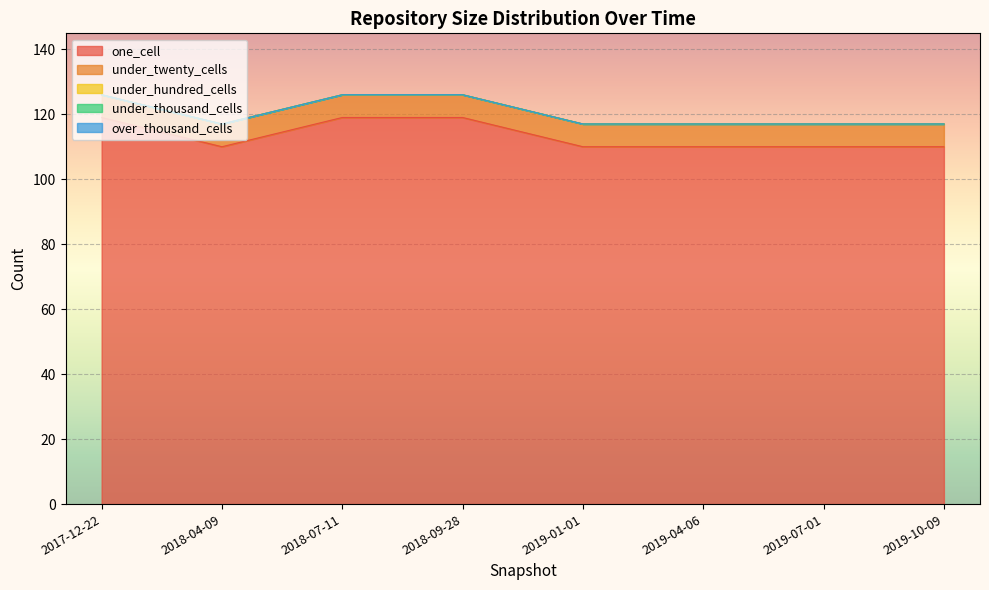

Reading left to right, what are all the values shown in this chart?

one_cell: 2017-12-22=119	2018-04-09=110	2018-07-11=119	2018-09-28=119	2019-01-01=110	2019-04-06=110	2019-07-01=110	2019-10-09=110
under_twenty_cells: 2017-12-22=7	2018-04-09=7	2018-07-11=7	2018-09-28=7	2019-01-01=7	2019-04-06=7	2019-07-01=7	2019-10-09=7
under_hundred_cells: 2017-12-22=0	2018-04-09=0	2018-07-11=0	2018-09-28=0	2019-01-01=0	2019-04-06=0	2019-07-01=0	2019-10-09=0
under_thousand_cells: 2017-12-22=0	2018-04-09=0	2018-07-11=0	2018-09-28=0	2019-01-01=0	2019-04-06=0	2019-07-01=0	2019-10-09=0
over_thousand_cells: 2017-12-22=0	2018-04-09=0	2018-07-11=0	2018-09-28=0	2019-01-01=0	2019-04-06=0	2019-07-01=0	2019-10-09=0